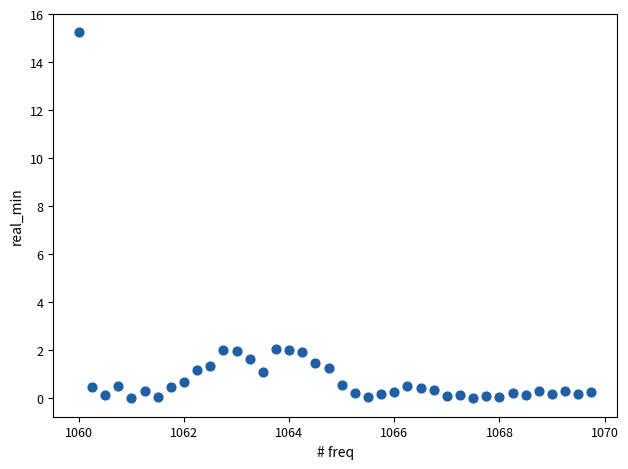

What is the range of X values (max minus min)?

9.8